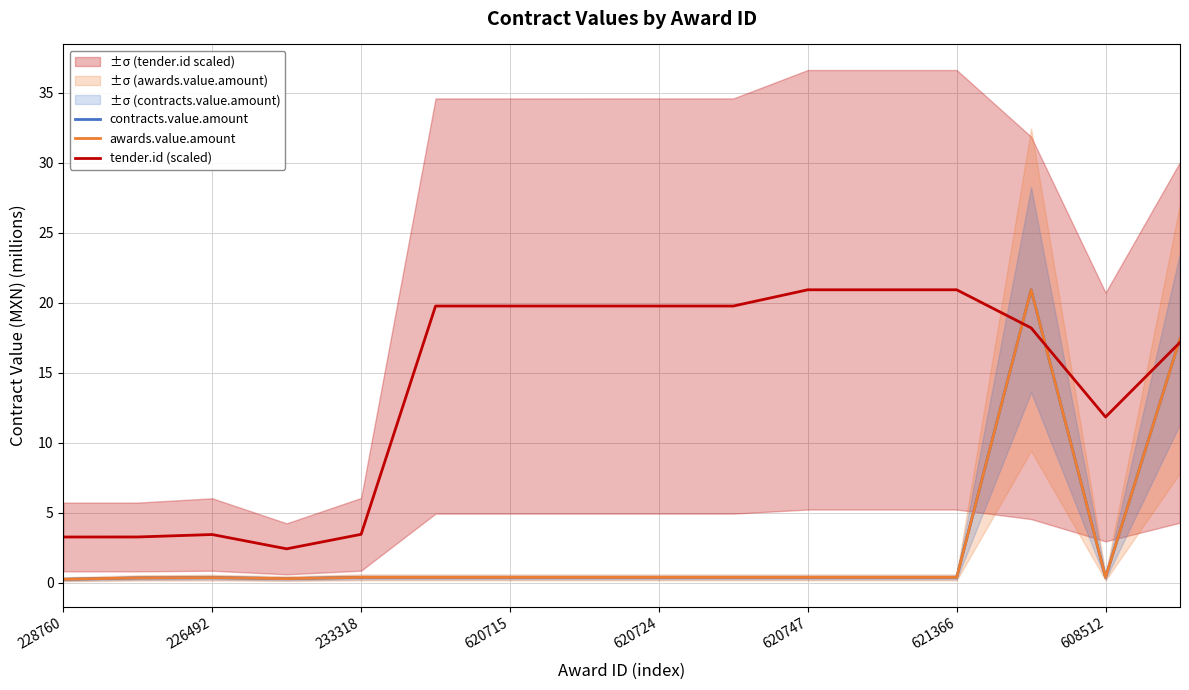

The awards.value.amount series shows 0.6 at 621366. True or false?

False